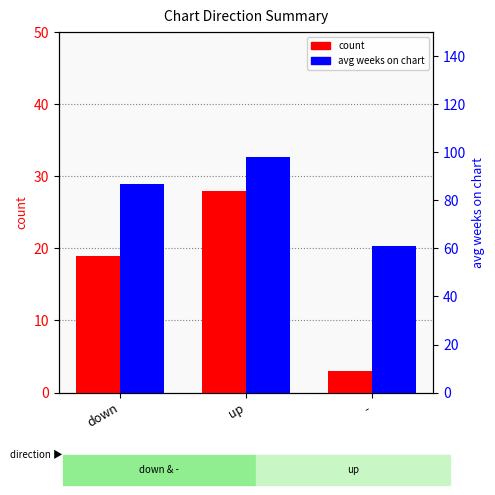

What is the smallest value displayed?

3